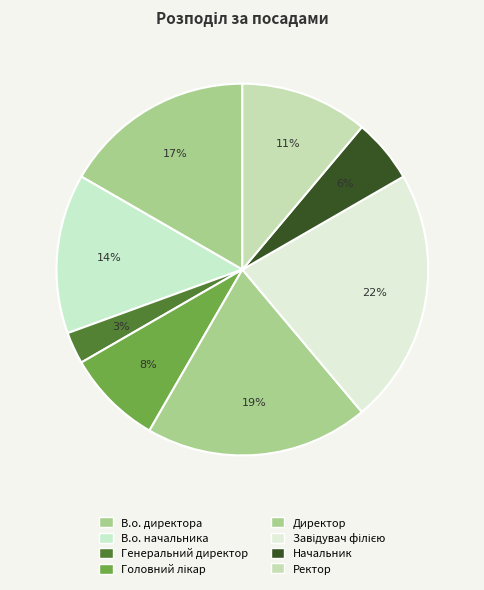

Count the number of slices in the pie.

8